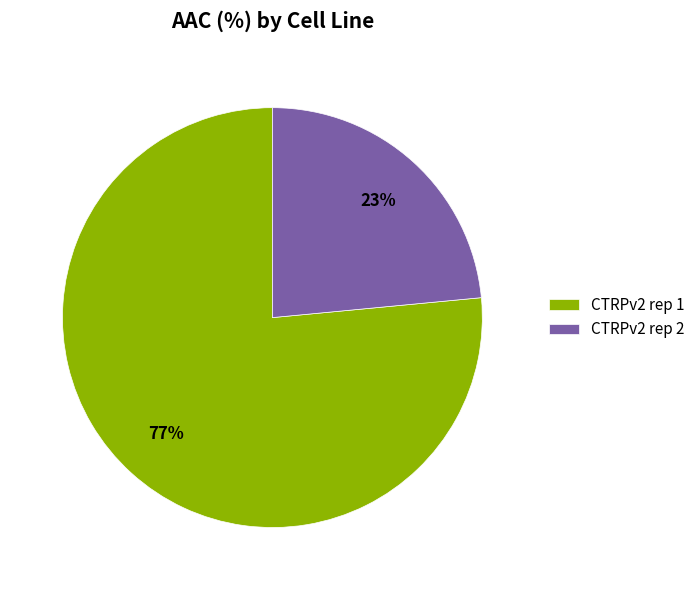

Is there a majority slice in this chart?

Yes